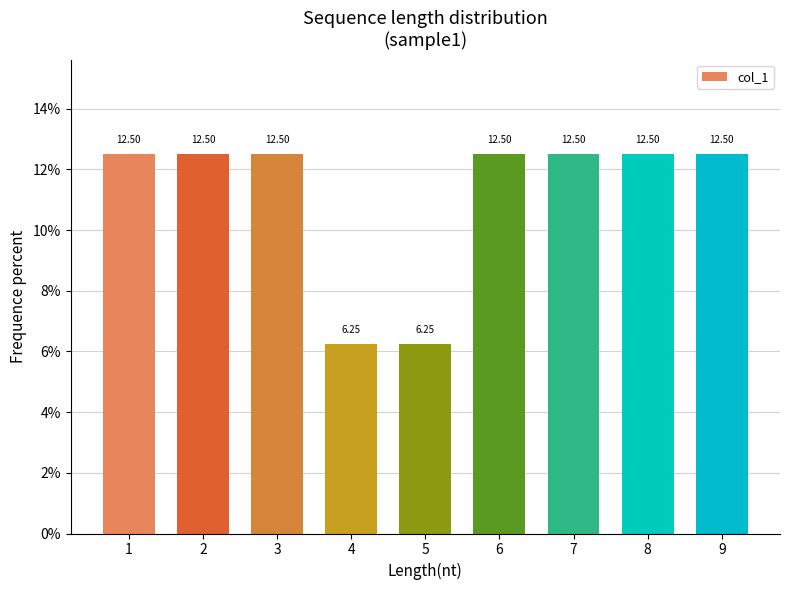

What is the average value?

11.1